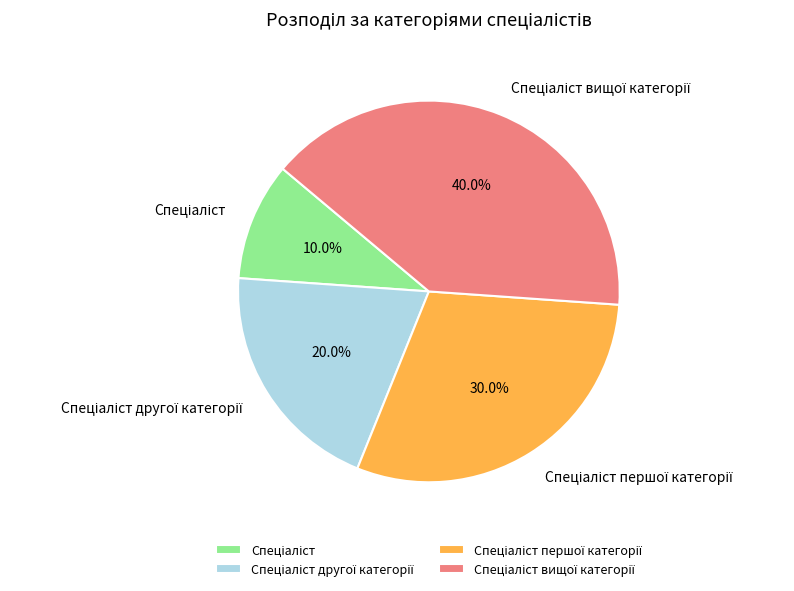

Does any single category account for the majority?

No